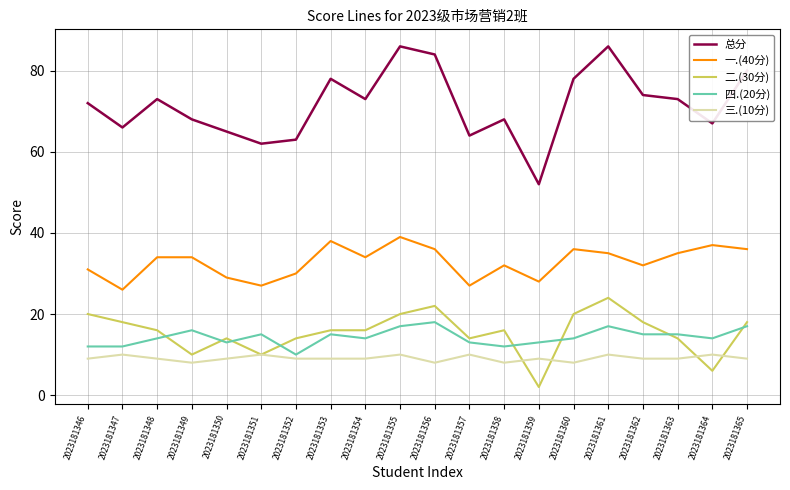

How many 四.(20分) values are between 13 and 16?

12